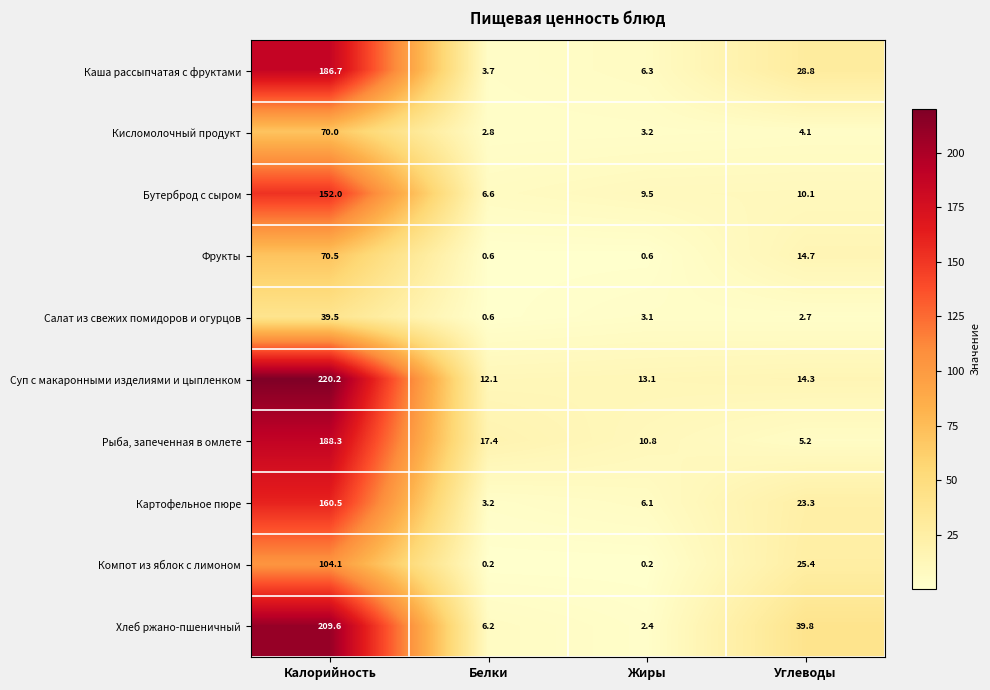

What is the approximate value of Картофельное пюре at Белки?

3.2